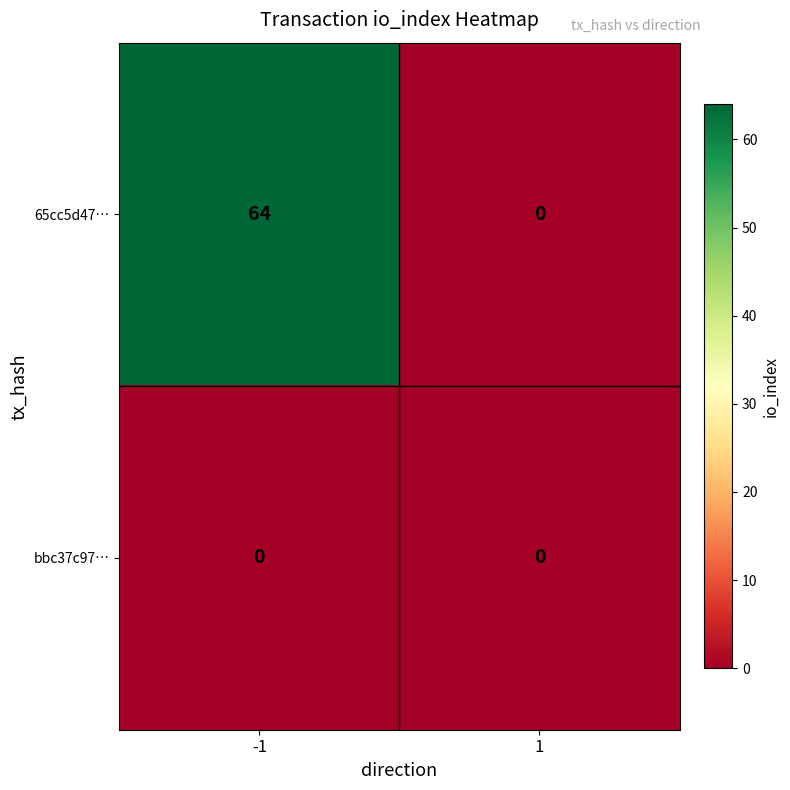

Which series has the largest total across all categories?

65cc5d47…